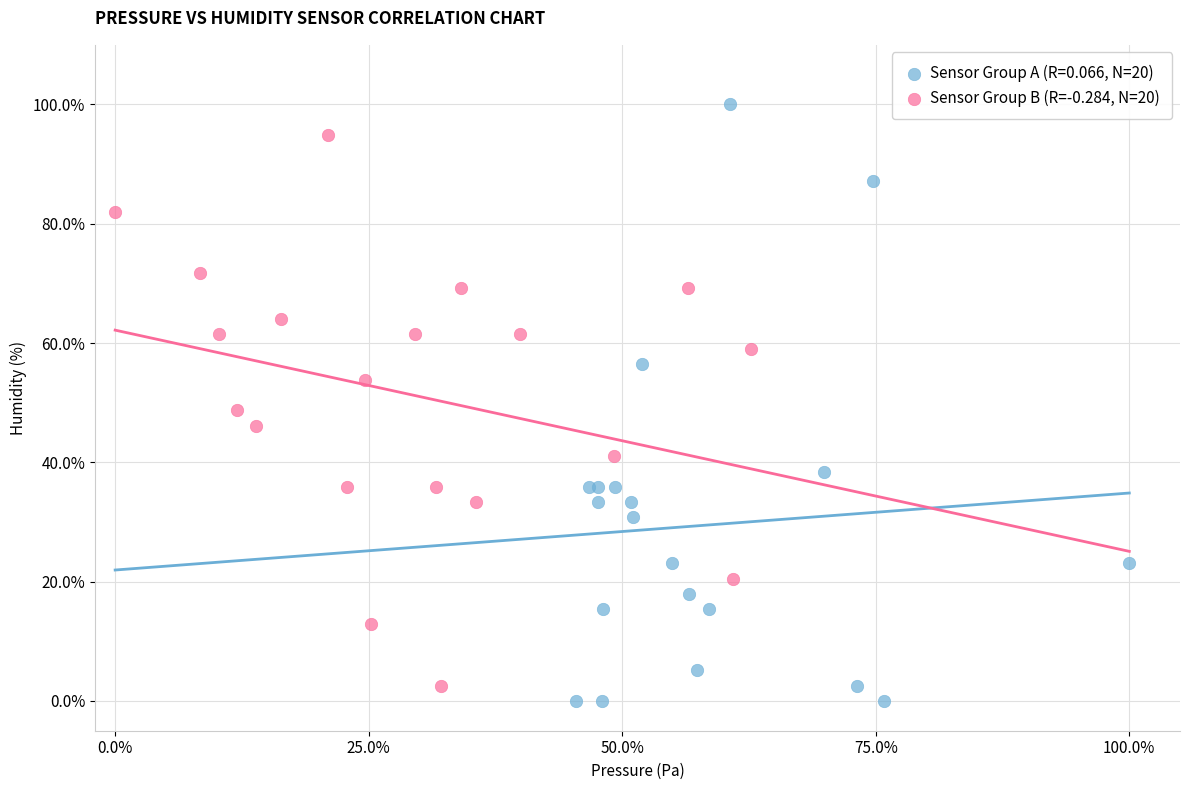

Which series has the largest Y range (max minus min)?

Sensor Group A (R=0.066, N=20)